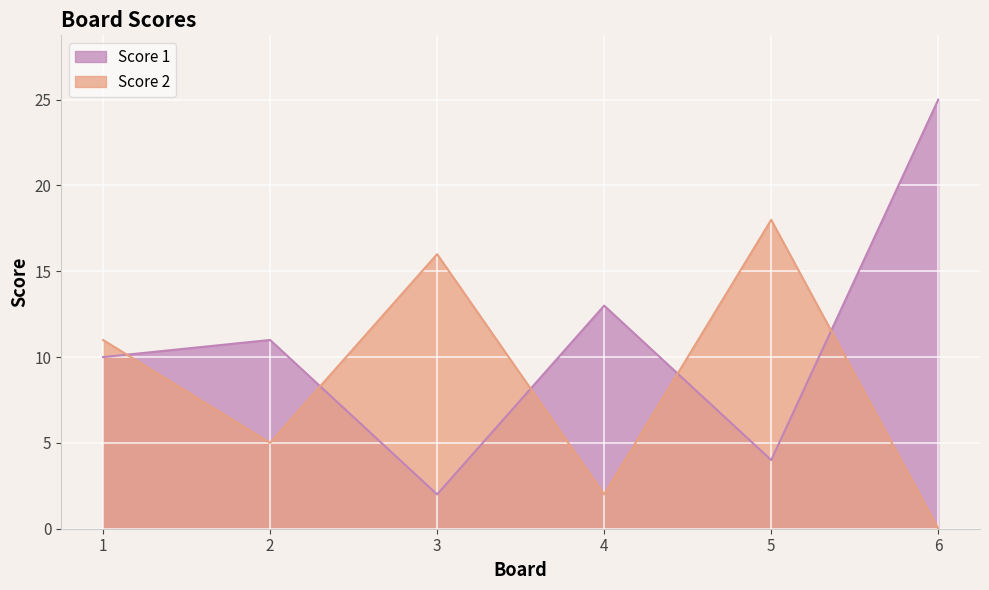

Reading left to right, extract all data points from this chart.

Score 1: 1=10	2=11	3=2	4=13	5=4	6=25
Score 2: 1=11	2=5	3=16	4=2	5=18	6=0